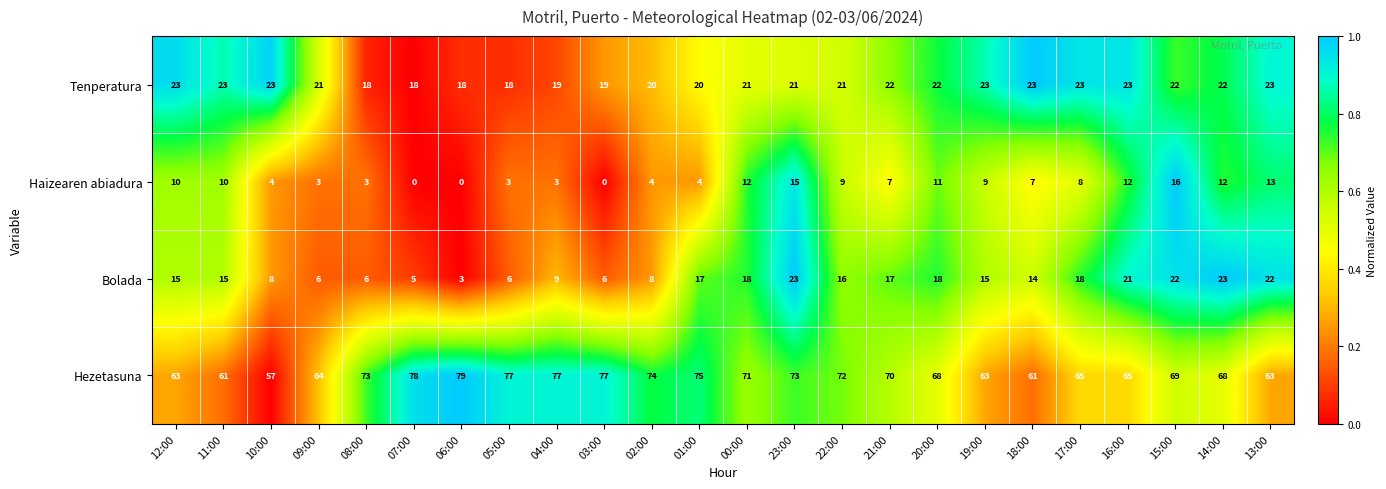

What is the difference between the maximum and minimum values in the Bolada series?

20